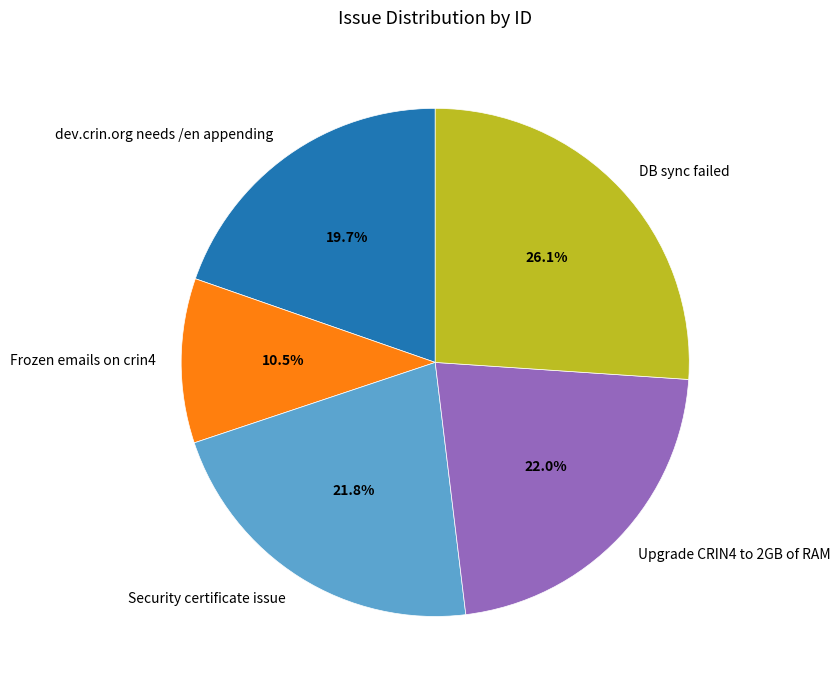

The DB sync failed slice represents 26% of the pie. True or false?

True